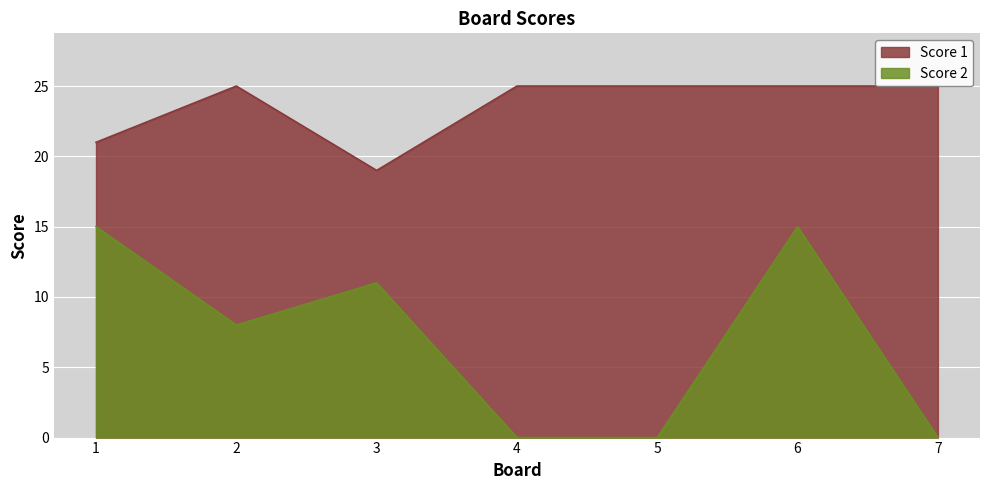

Reading left to right, extract all data points from this chart.

Score 1: 21	25	19	25	25	25	25
Score 2: 15	8	11	0	0	15	0